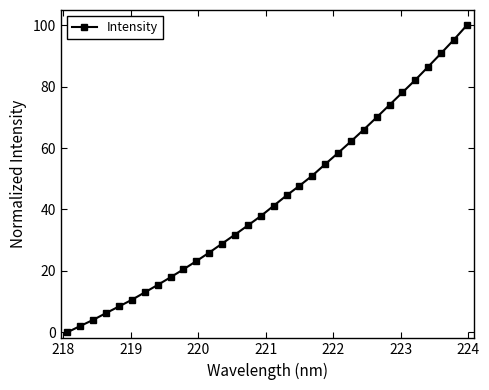

What is the difference between the maximum and minimum values?

100.0